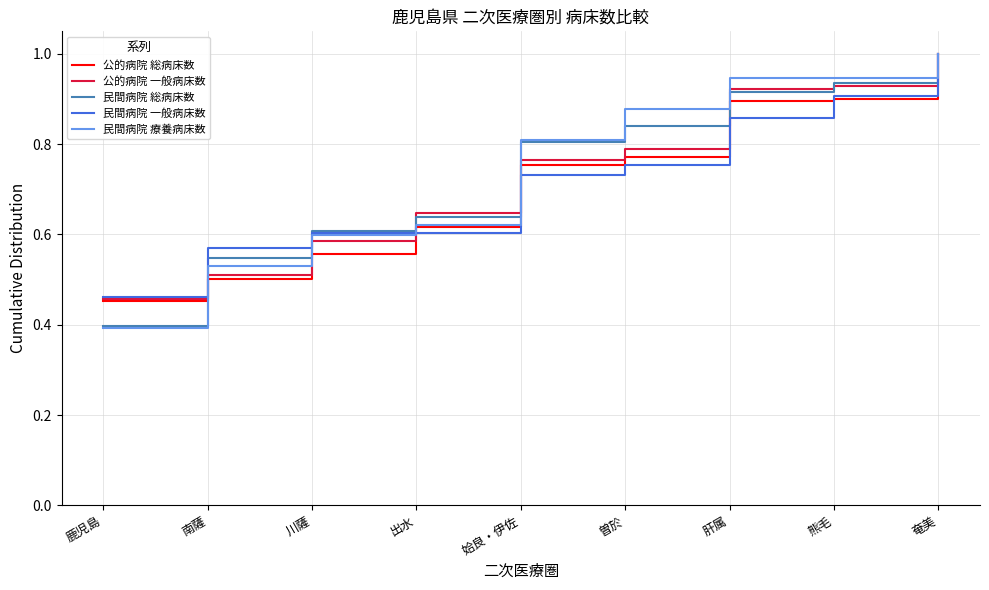

What position from the left is 曽於?

6